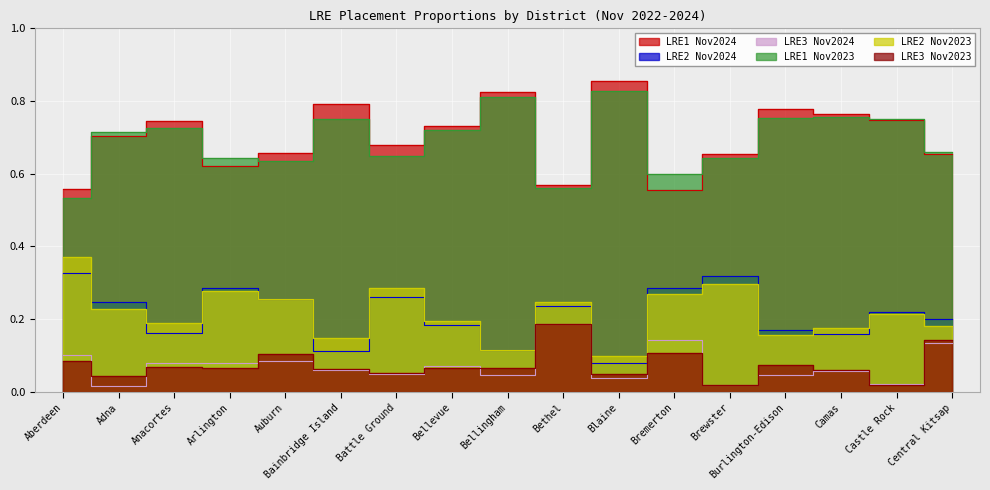

Rank the categories by LRE3 Nov2024 value from highest to lowest.

Bethel, Bremerton, Central Kitsap, Aberdeen, Auburn, Arlington, Anacortes, Bellevue, Bainbridge Island, Camas, Battle Ground, Bellingham, Burlington-Edison, Blaine, Castle Rock, Brewster, Adna